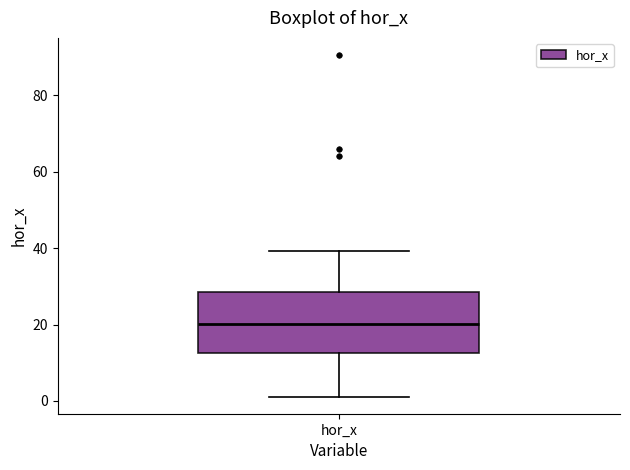

Read this box plot against the y-axis: the position of the median line, the range covered by the box, and the ends of both whiskers. The values are not printed on the chart, so give them approximately, as read against the axis.

median 20, box 12 to 28, whiskers 2 to 40